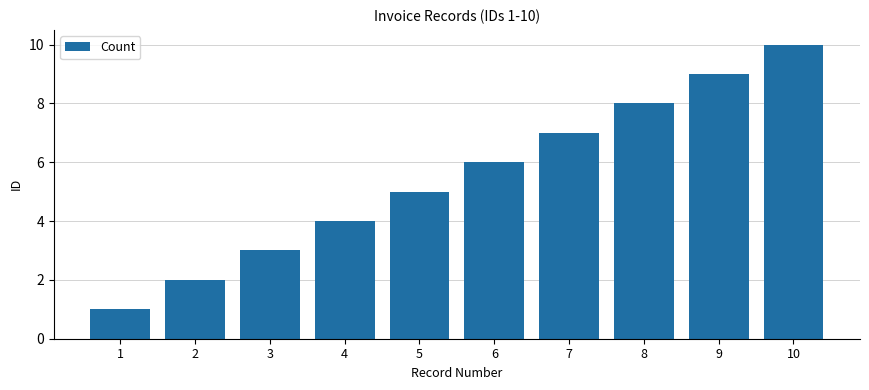

How many values are between 3 and 8?

6